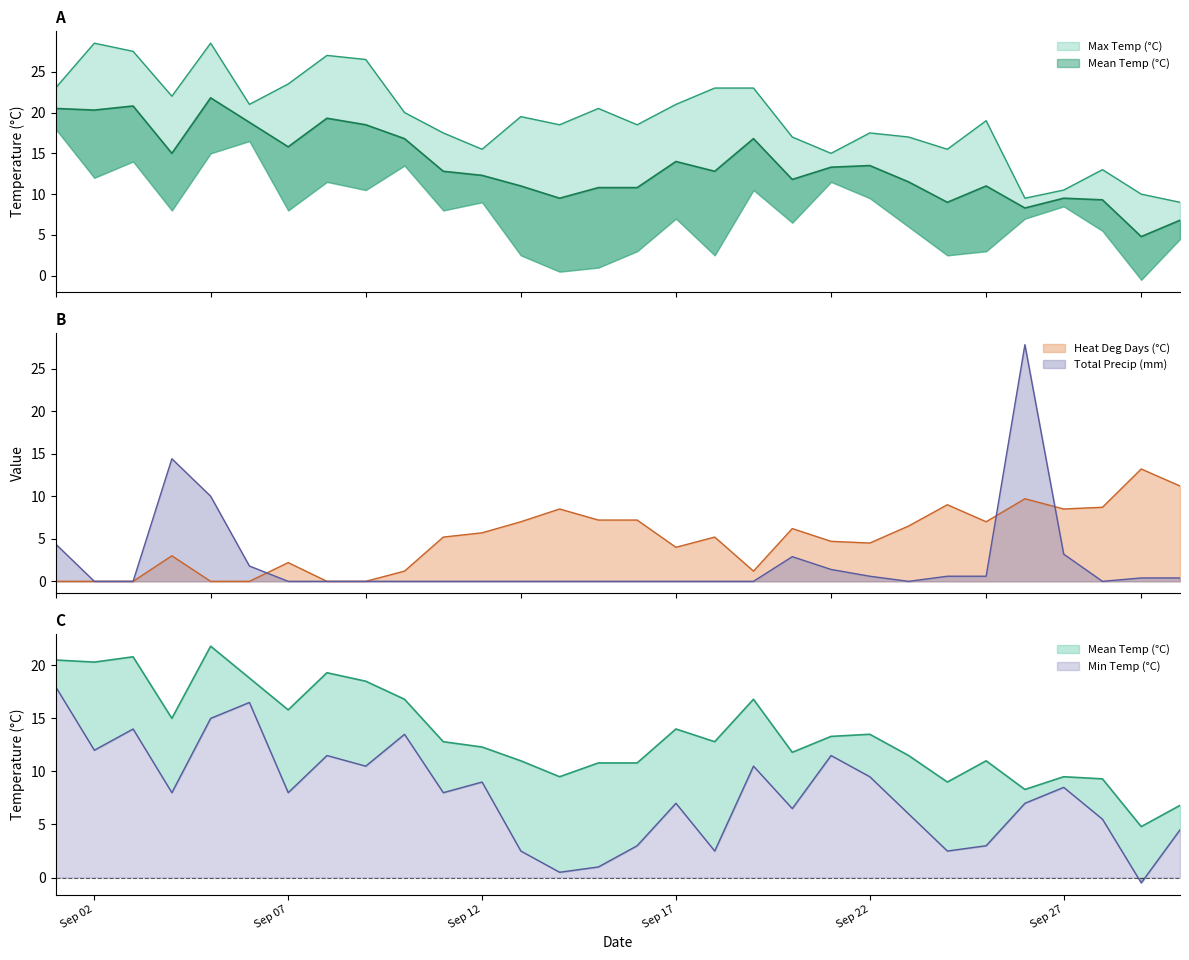

At which category does Total Precip (mm) reach its first local valley?

1996-09-23